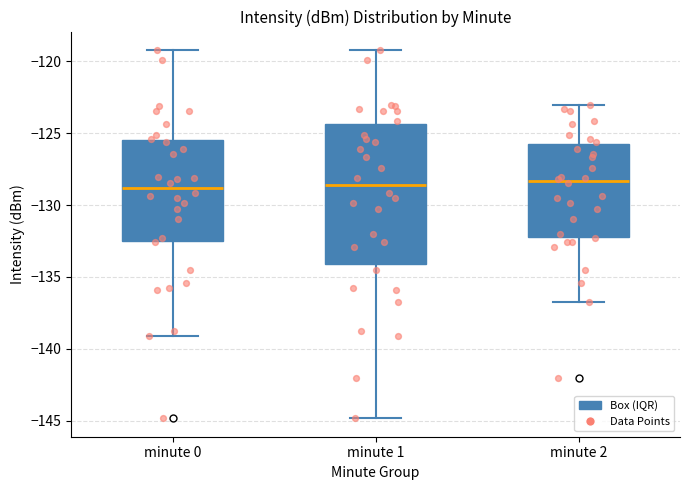

Where does the lower whisker of the box for minute 0 end on the y-axis? The values are not printed on the chart, so give them approximately, as read against the axis.

-139.0